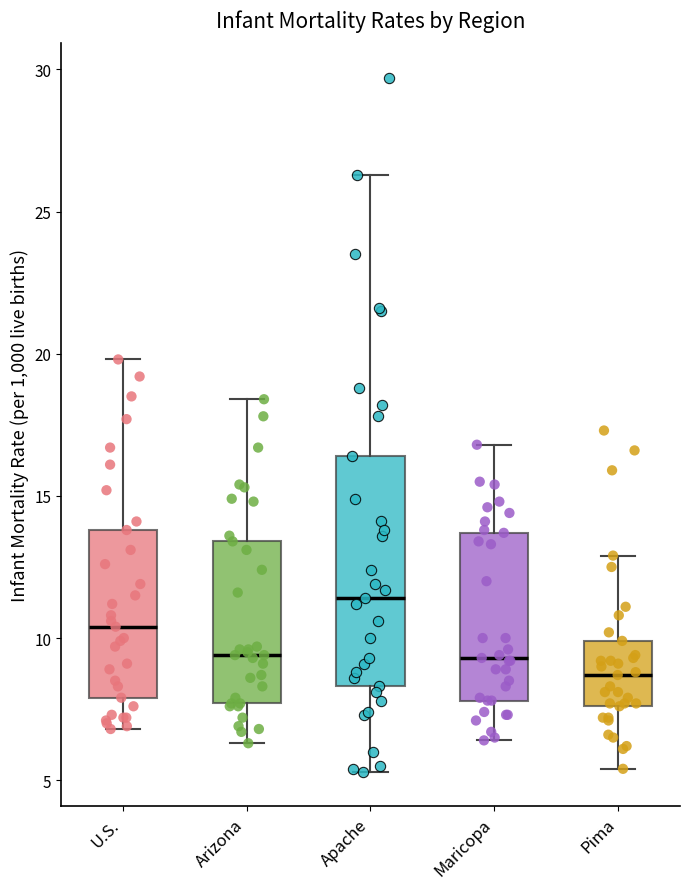

Which box's median line is the highest?

Apache